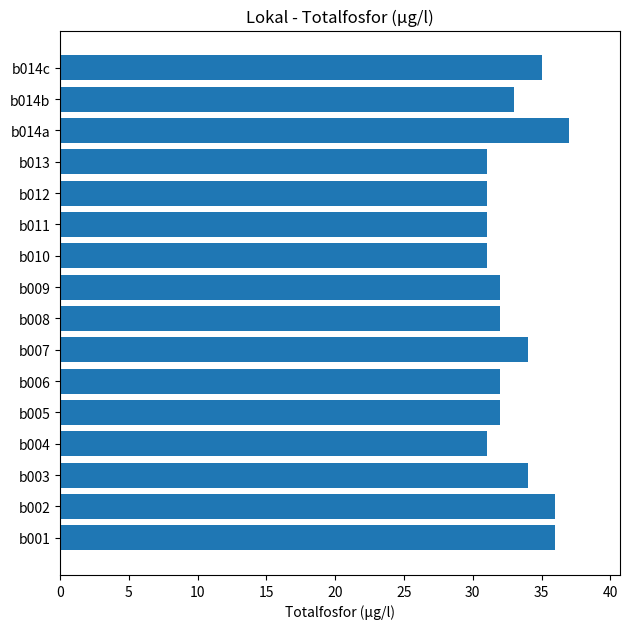

How many series are shown in this chart?

1